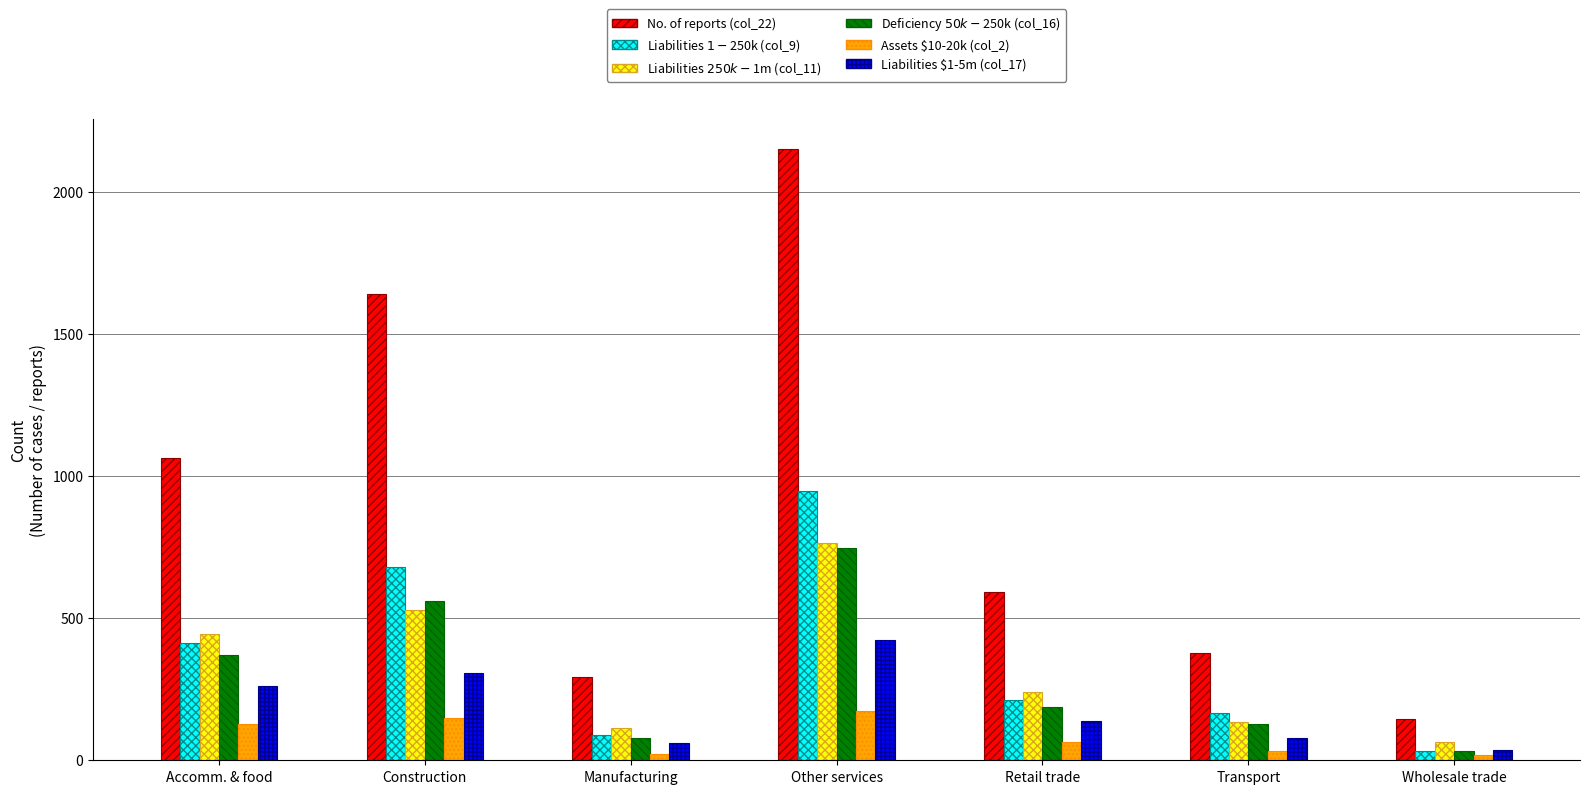

Rank the categories by No. of reports (col_22) value from highest to lowest.

Other services, Construction, Accomm. & food, Retail trade, Transport, Manufacturing, Wholesale trade